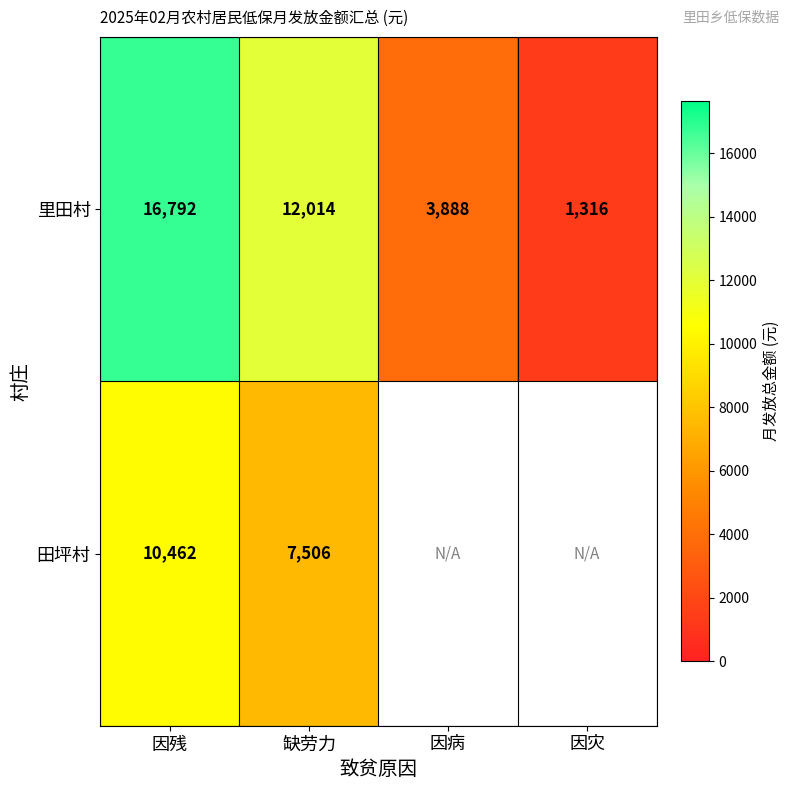

Where is 里田村 nearest to the value 9054?

缺劳力